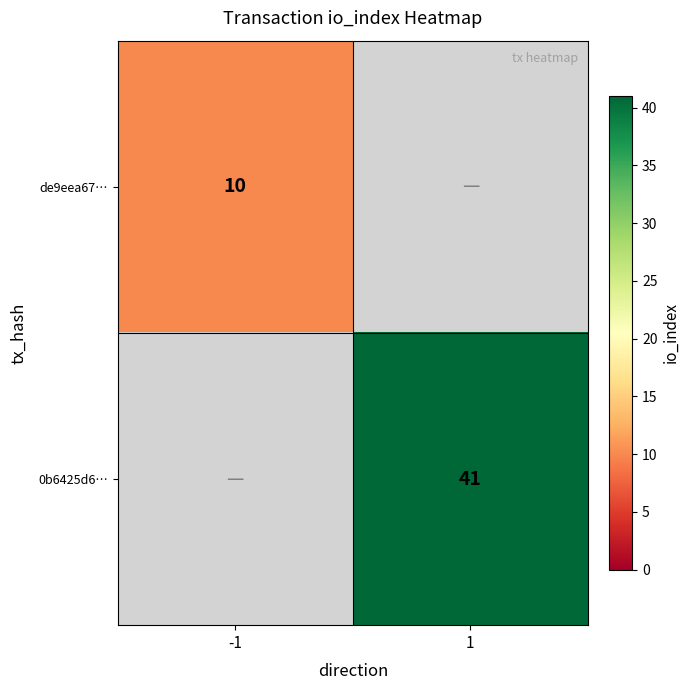

Count the number of data series in this chart.

2